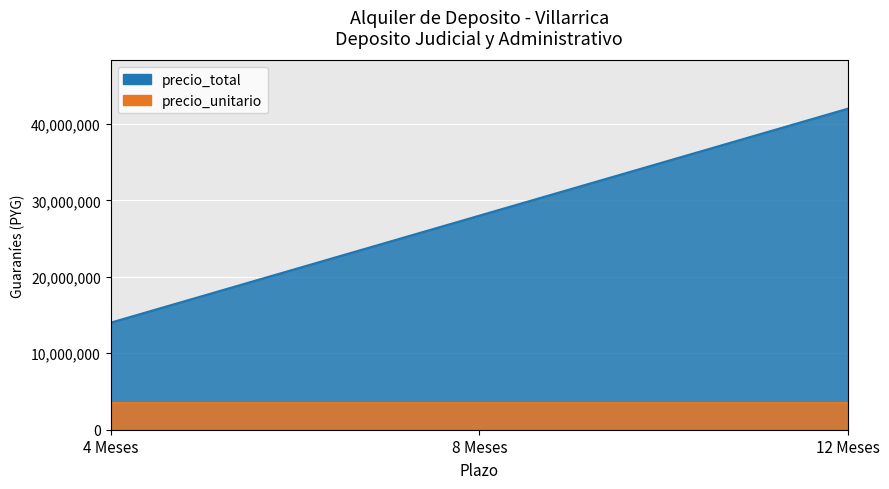

Rank the categories by value from lowest to highest.

4 Meses, 8 Meses, 12 Meses